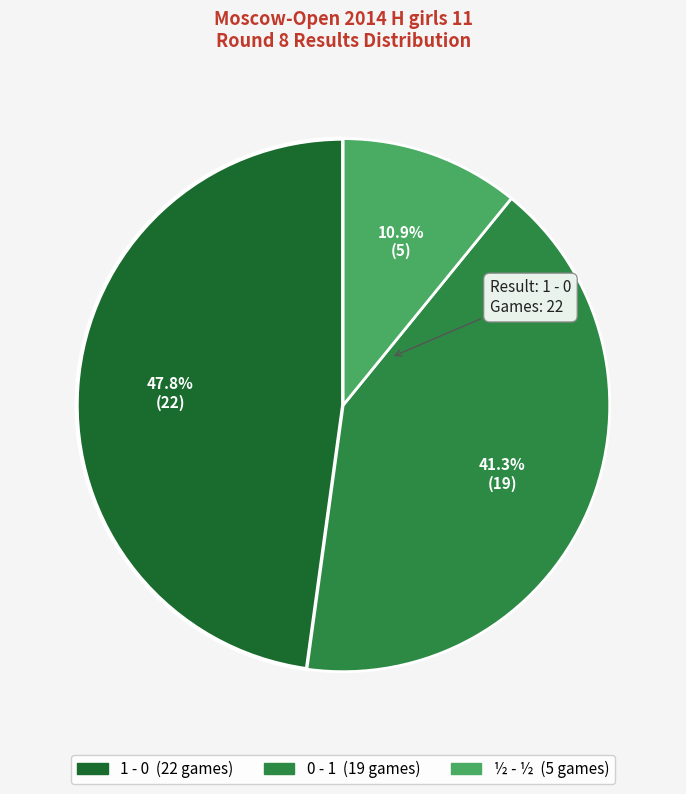

Is it true that ½ - ½ is 11% of the pie?

True